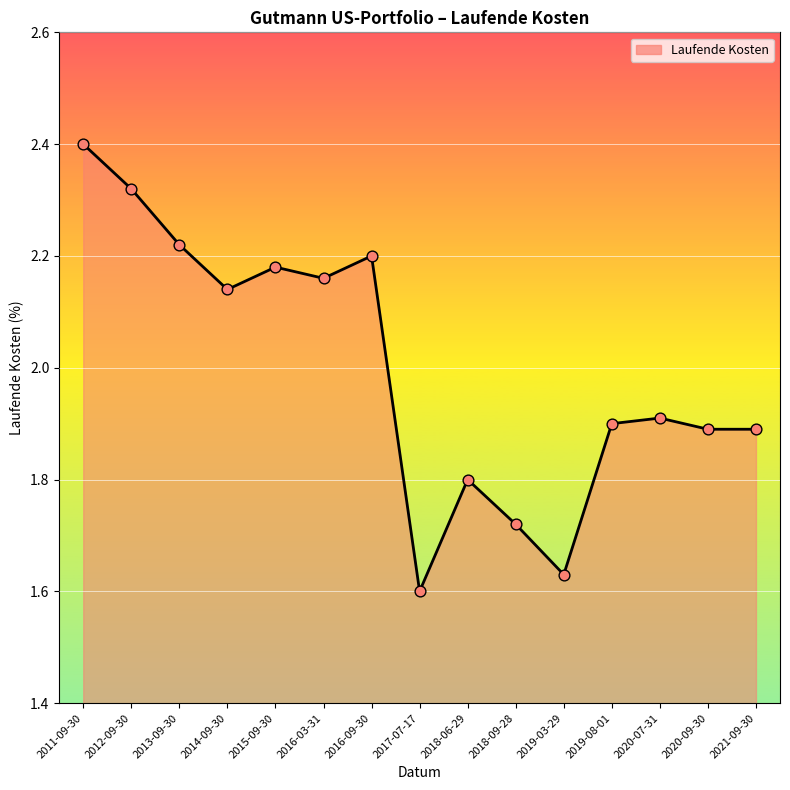

Between 2012-09-30 and 2020-09-30, which is larger?

2012-09-30